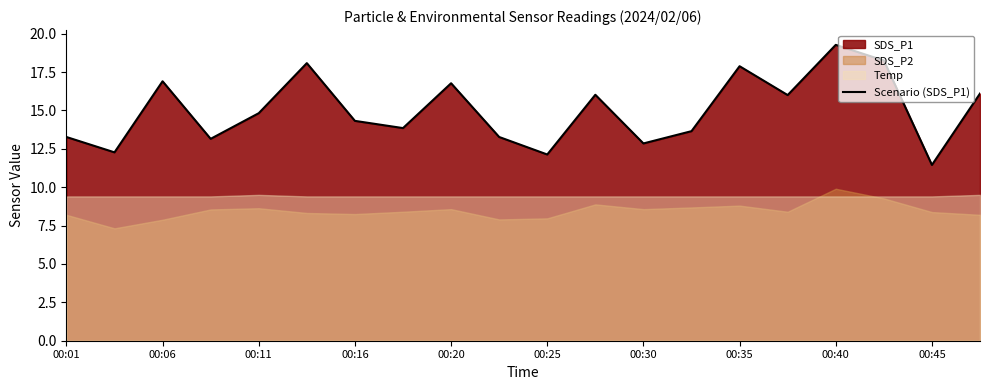

Which category has the lowest value in the Scenario (SDS_P1) series?

00:45